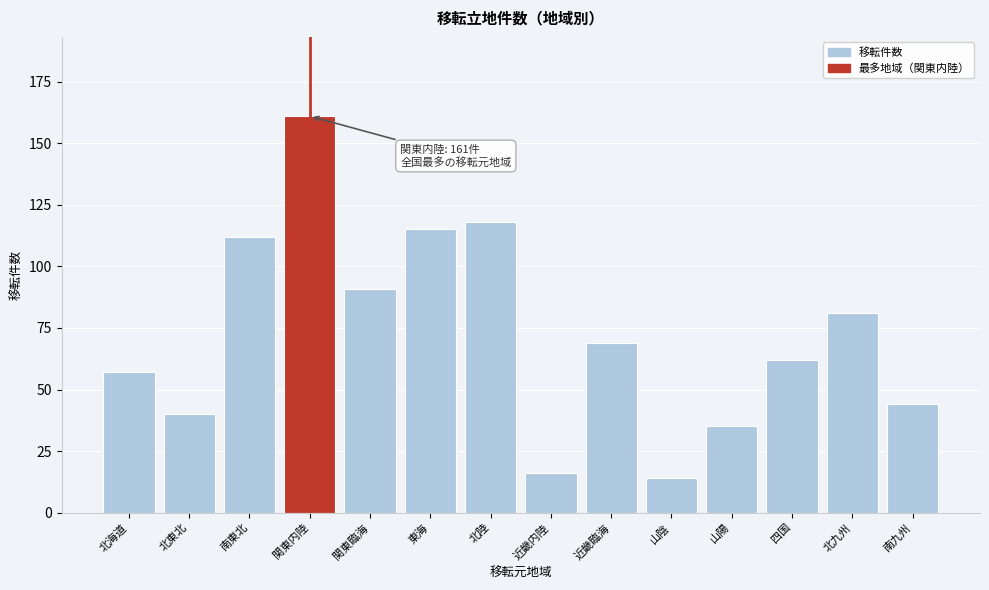

Reading left to right, what are all the values shown in this chart?

57	40	112	161	91	115	118	16	69	14	35	62	81	44